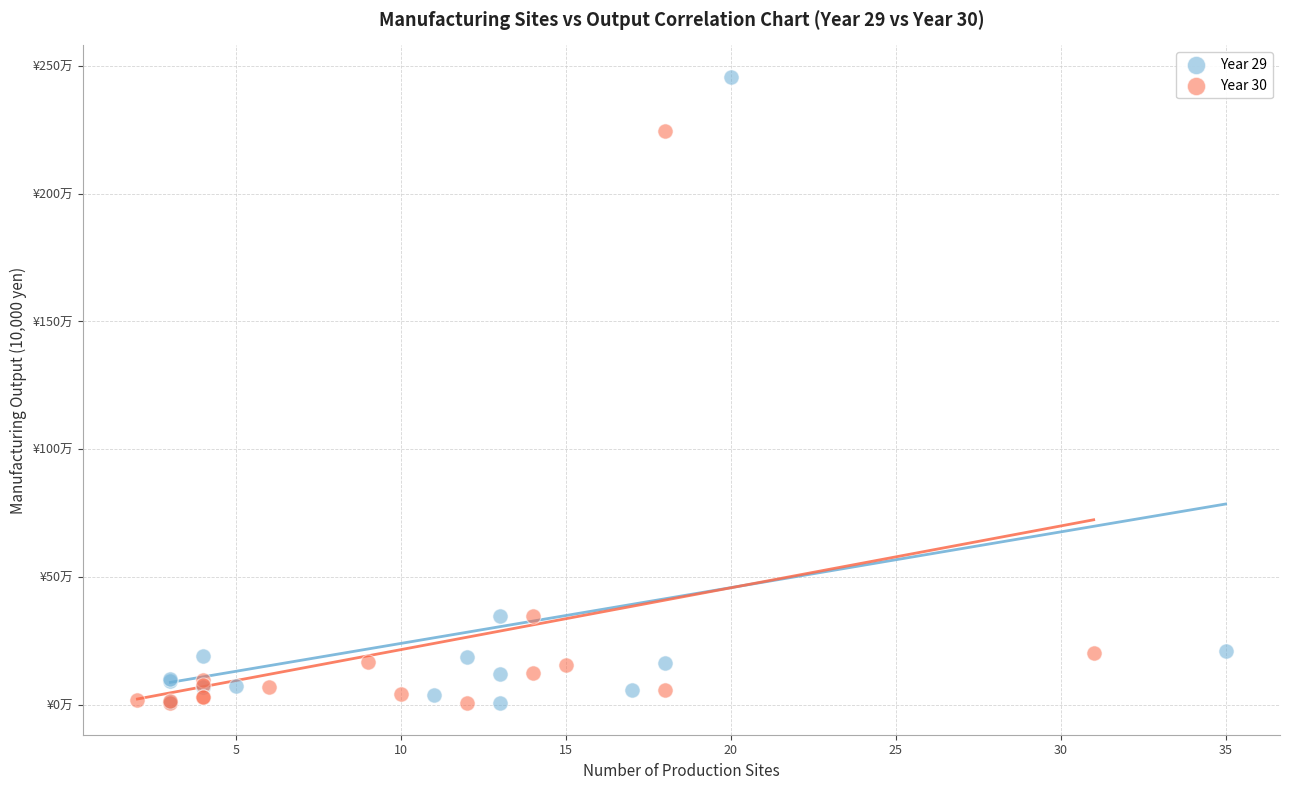

Which series has the widest spread of Y values?

Year 29